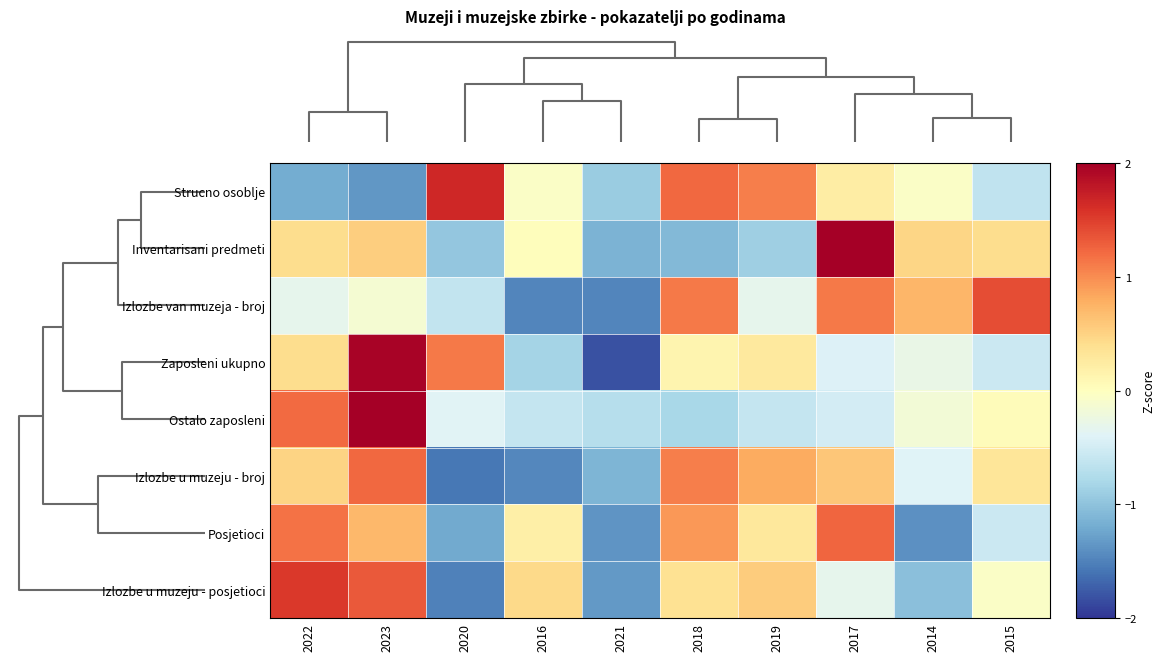

What is the total value across all series at 2018?

3.0